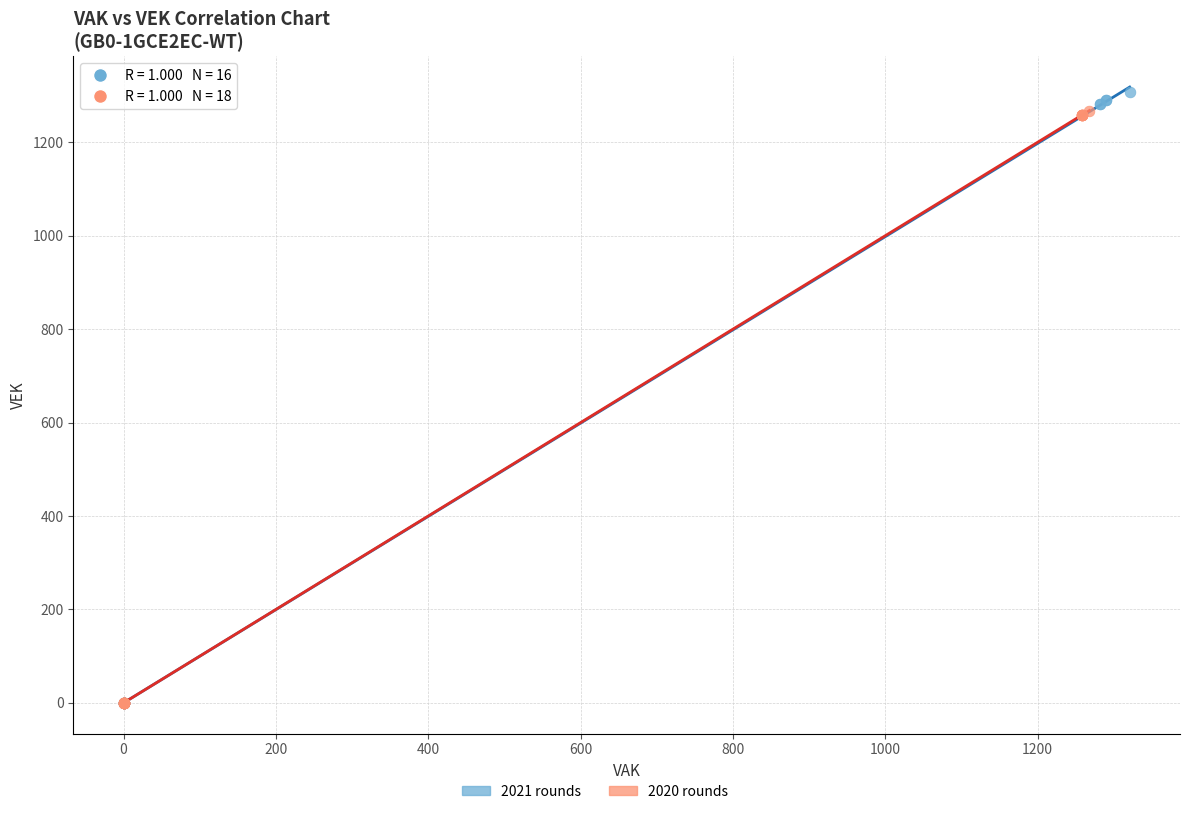

Which series contains the highest Y value?

2021 rounds